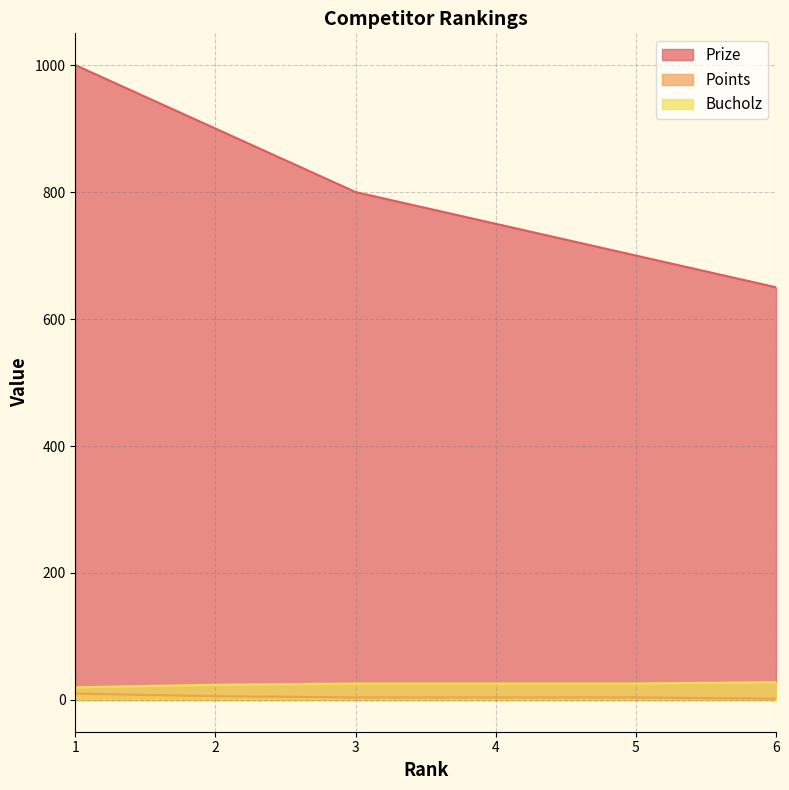

Where does the Points series first go above 4?

1